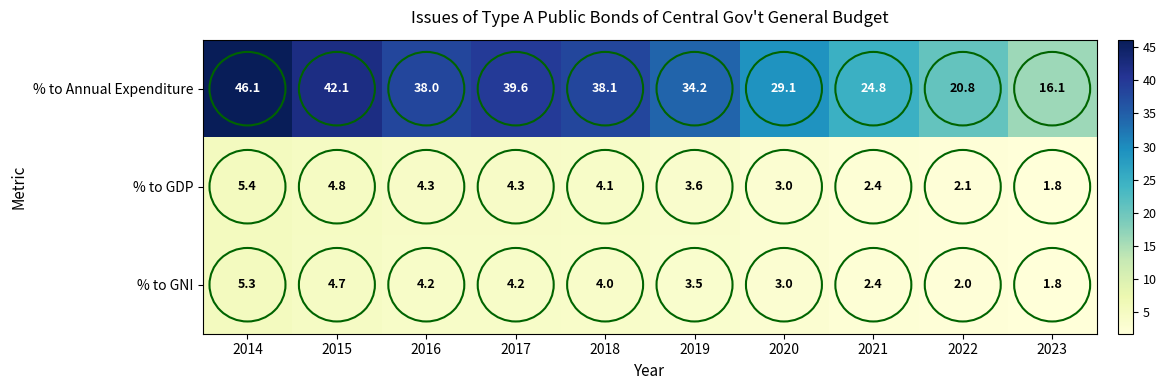

How many data points does each series have?

10